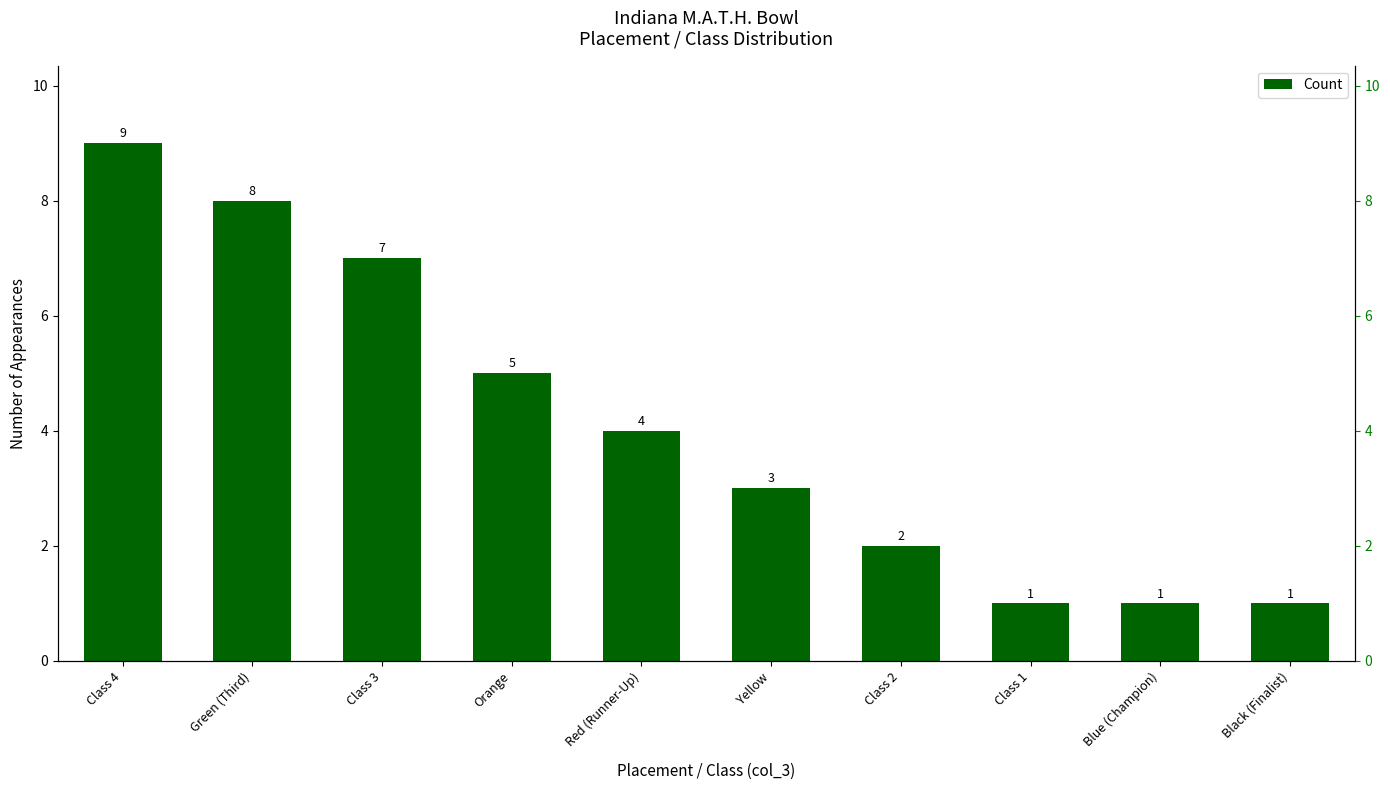

What is the label of the 10th bar from the left?

Black (Finalist)